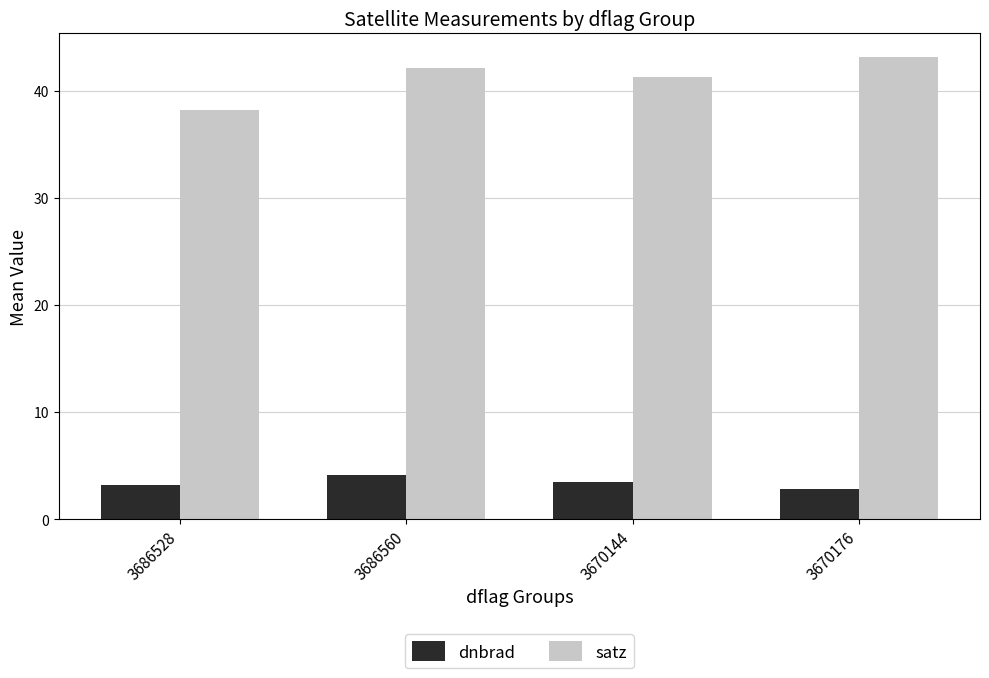

At which label does satz first exceed 42?

3686560